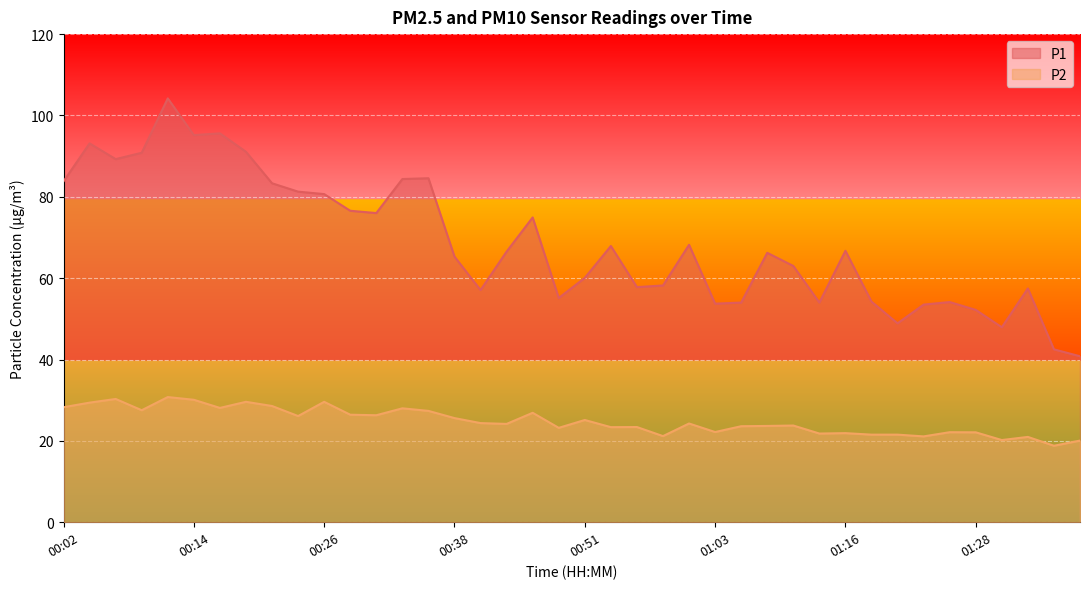

Is it true that P2 equals 35.8 at 01:13?

False